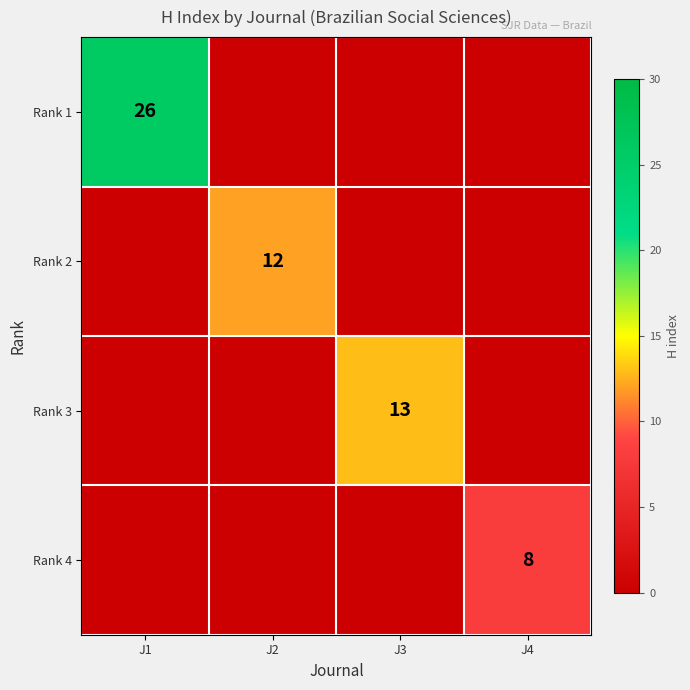

What is the total value across all series at J2?

12